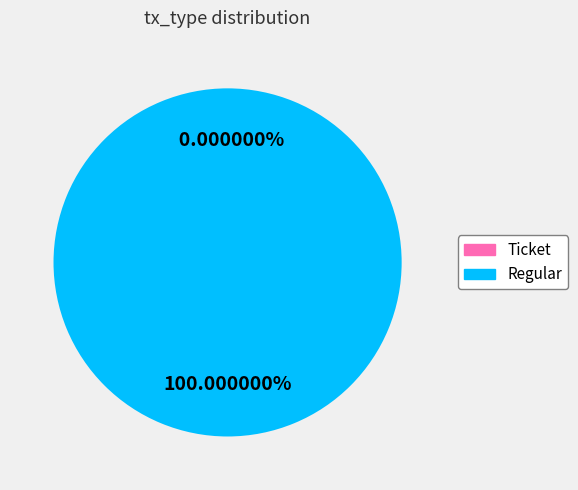

Which category has the biggest portion of the pie?

Regular